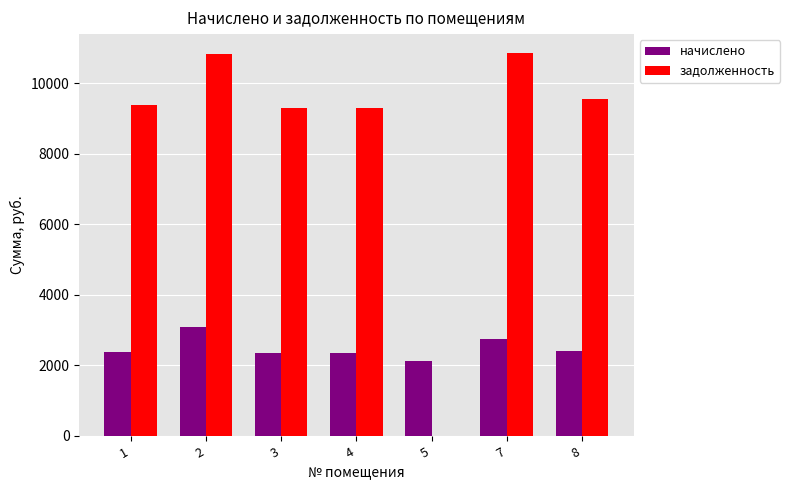

Which series has the largest total across all categories?

задолженность